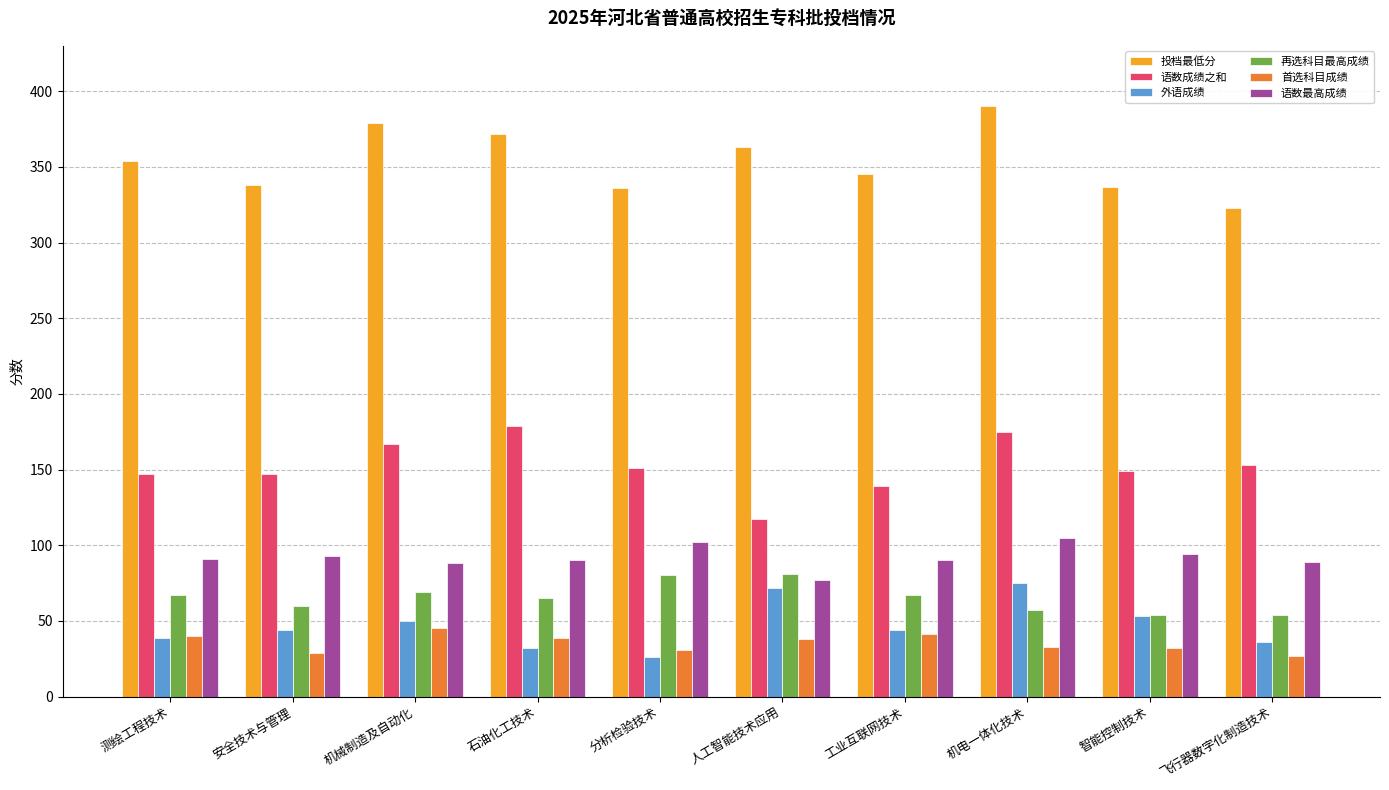

What value does the 语数最高成绩 series have at 机电一体化技术, to the nearest 5?

105